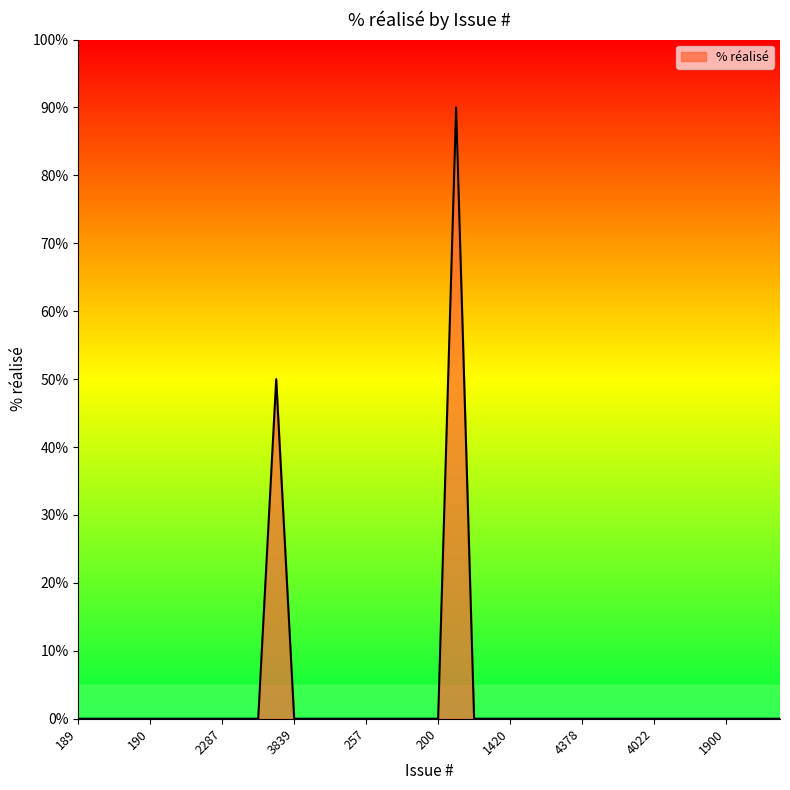

What is the maximum value shown in the chart?

90